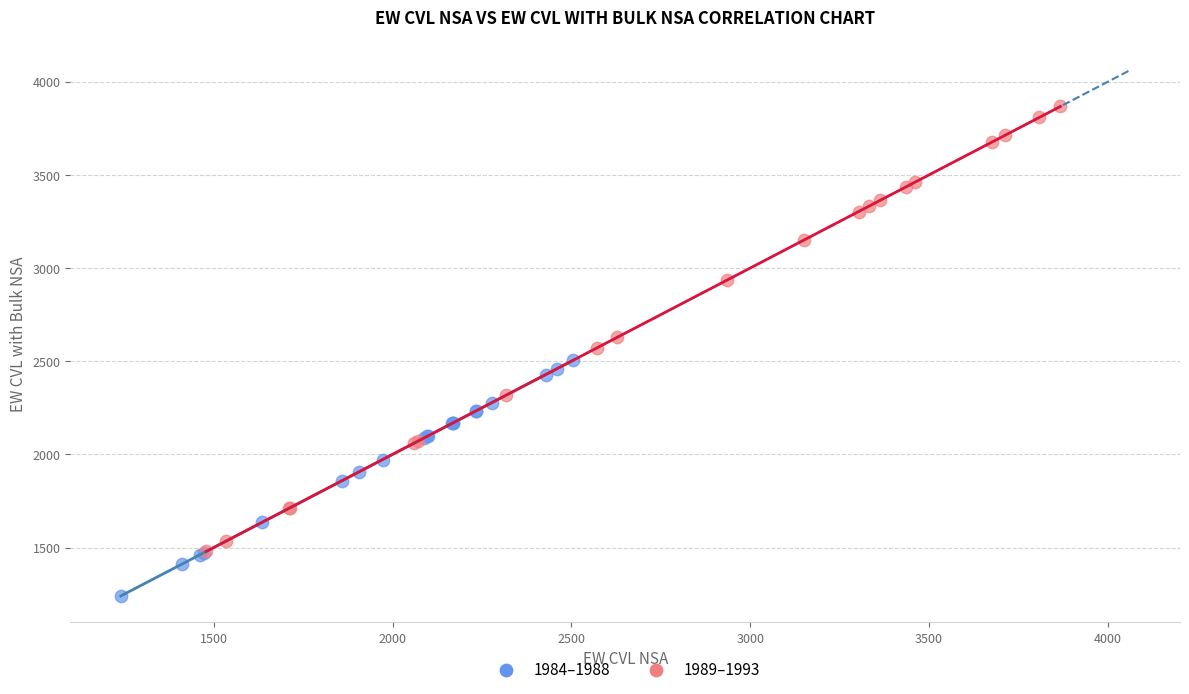

What are all the series names shown in the legend?

1984–1988, 1989–1993